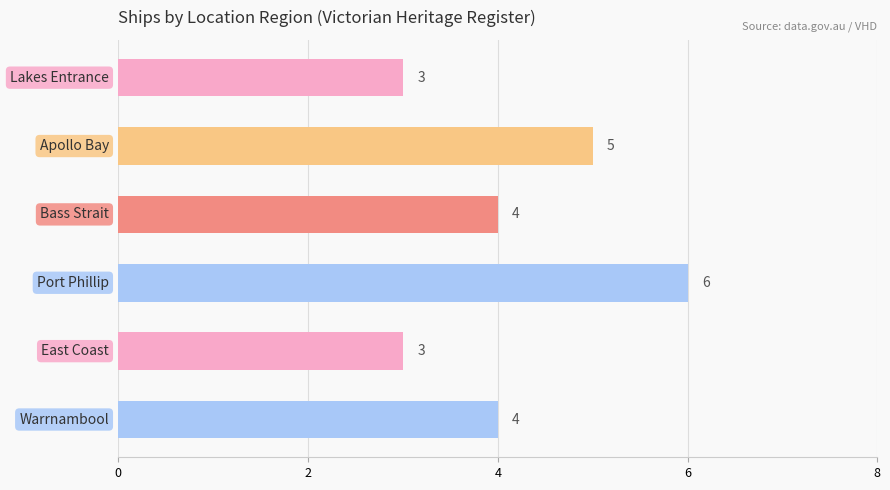

How many values are between 3 and 5?

5